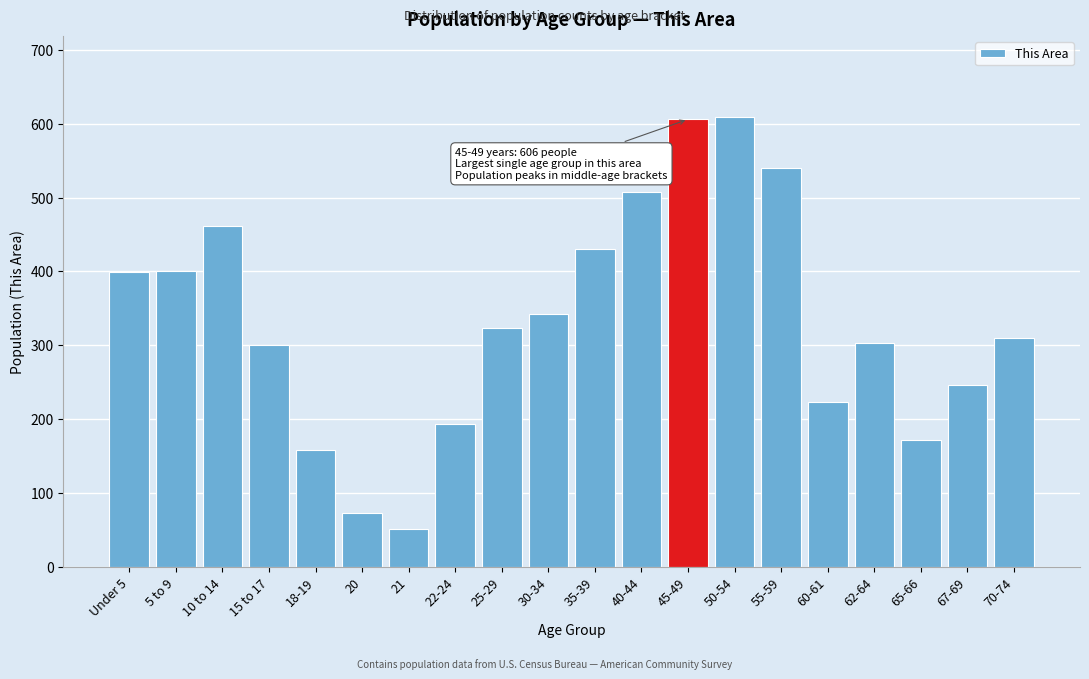

Which label corresponds to the smallest value in the chart?

21